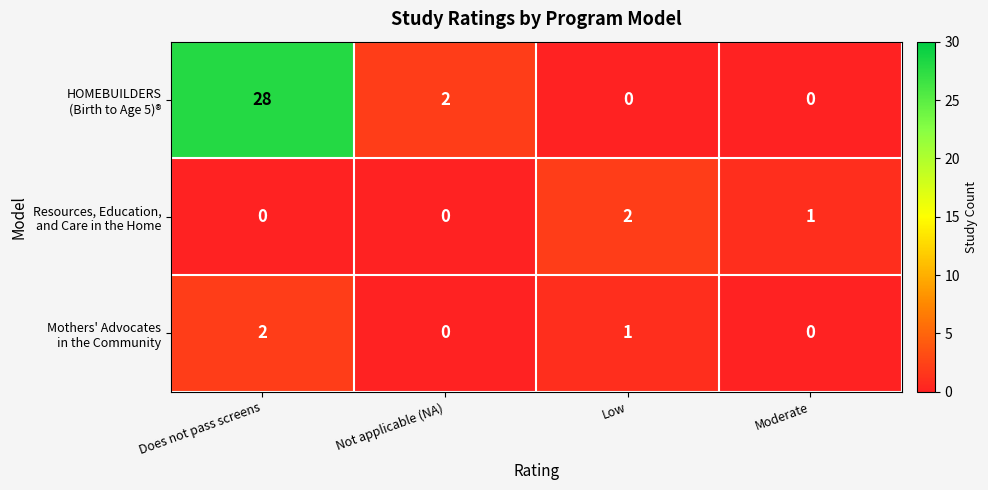

What is the difference between the highest and lowest values at Low?

2